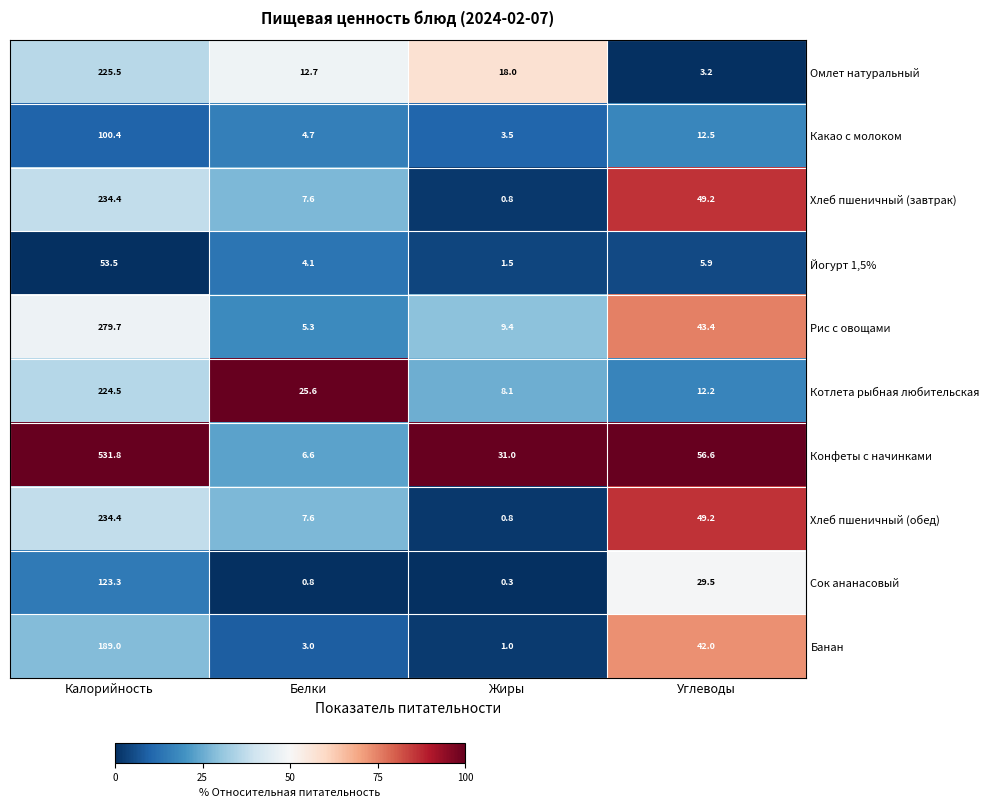

Is it true that Банан equals 4.2 at Белки?

False